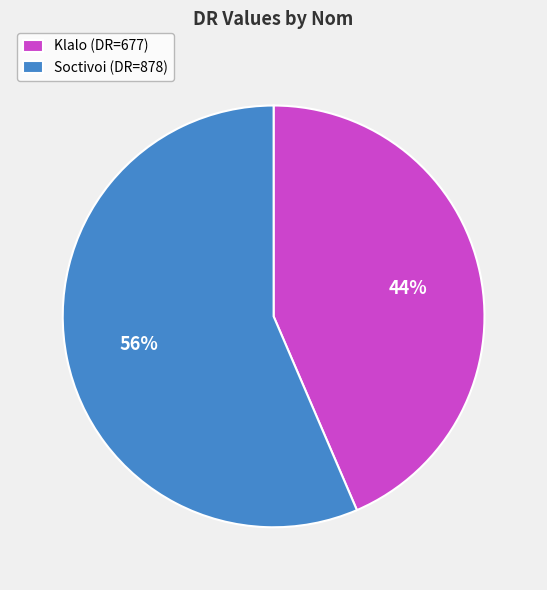

To the nearest percent, what portion does Klalo represent?

44%